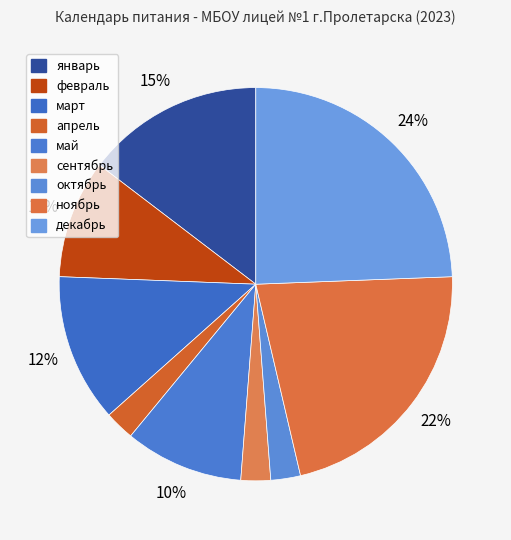

What percentage is the март slice, to the nearest percent?

12%